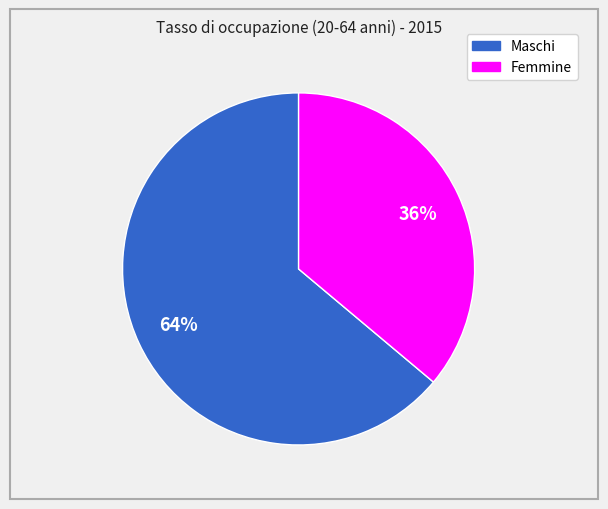

Does Maschi represent more than half of the total?

Yes